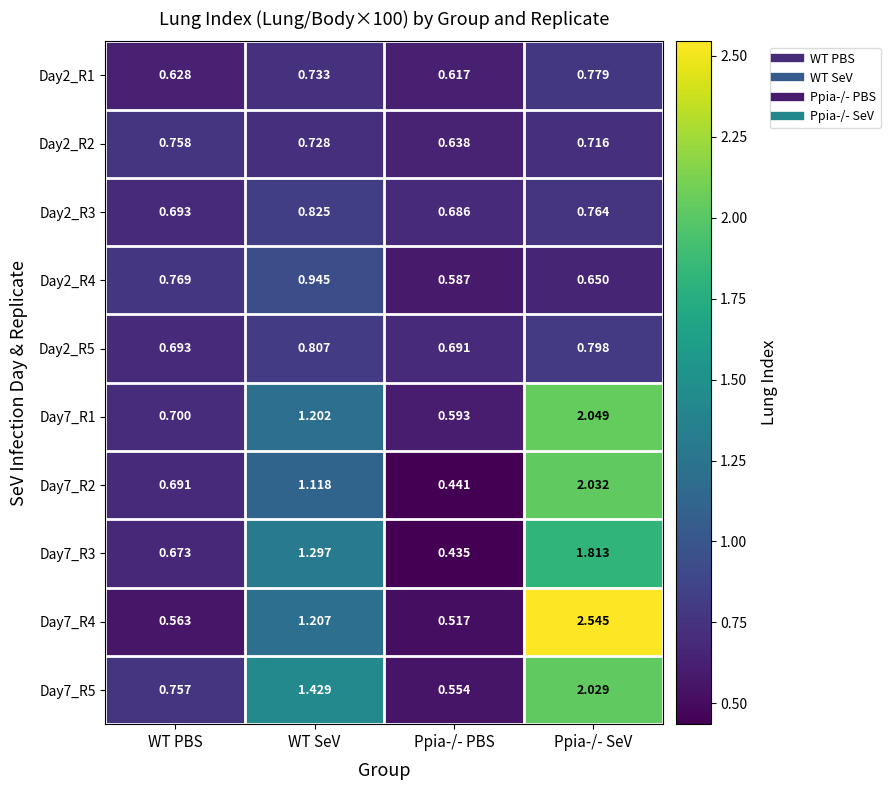

At which category is the sum across all series the highest?

Ppia-/- SeV